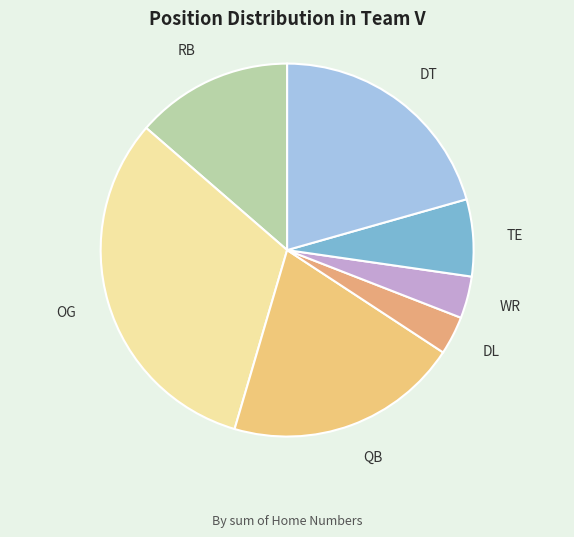

True or false: TE accounts for 7% of the total.

True